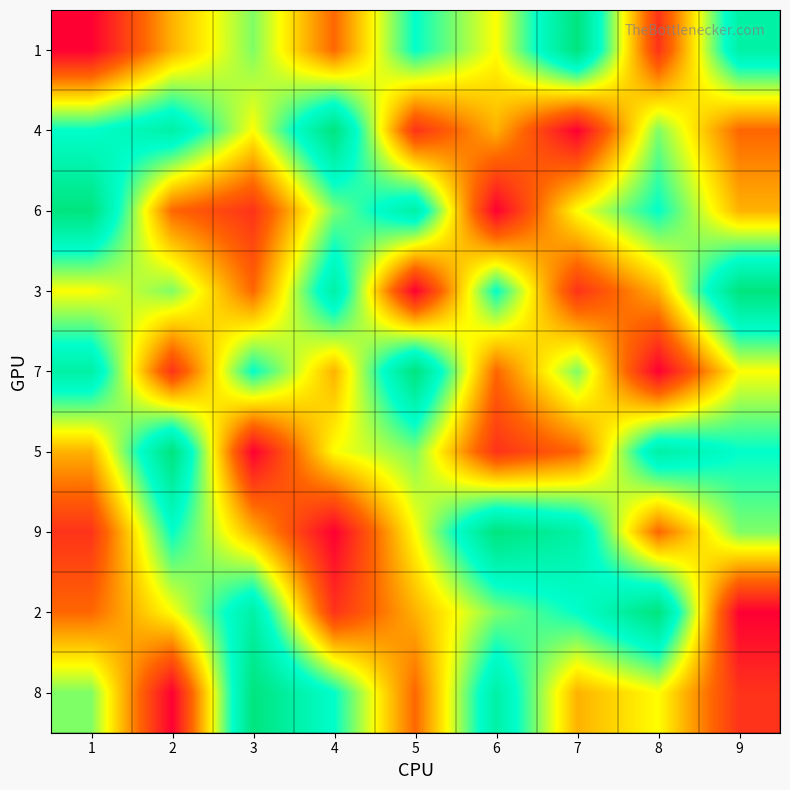

At how many categories does at least one series exceed 6?

9